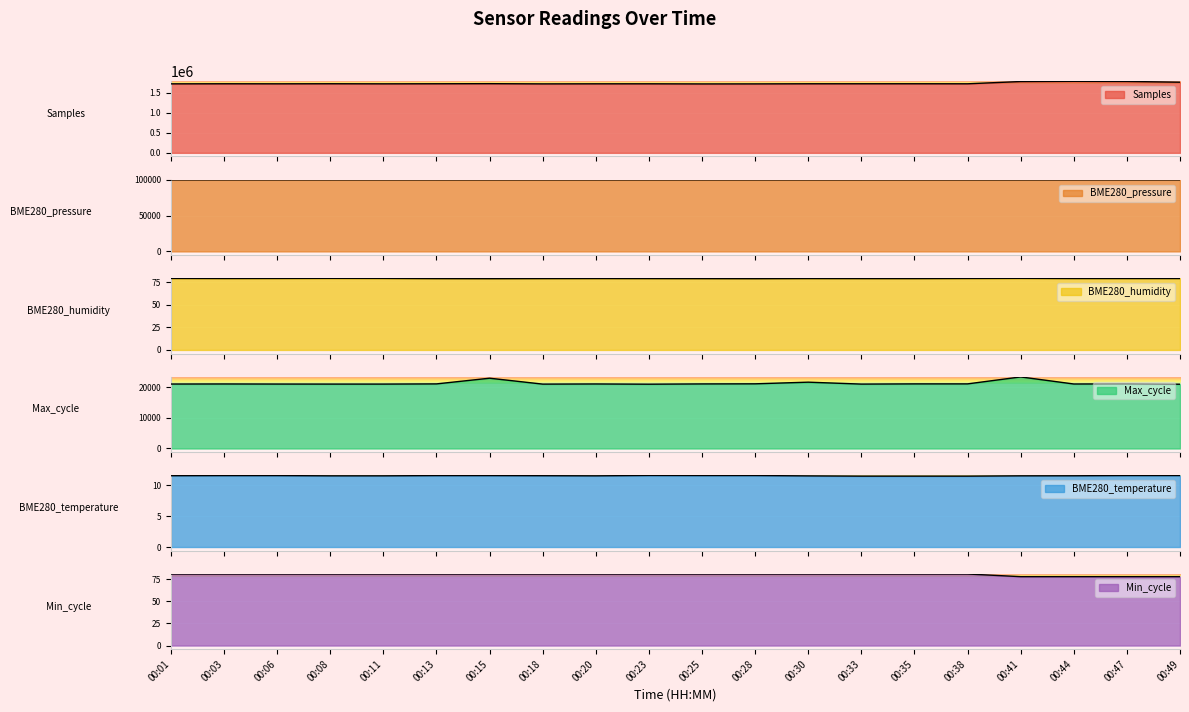

Which category has the highest value across all series?

00:44